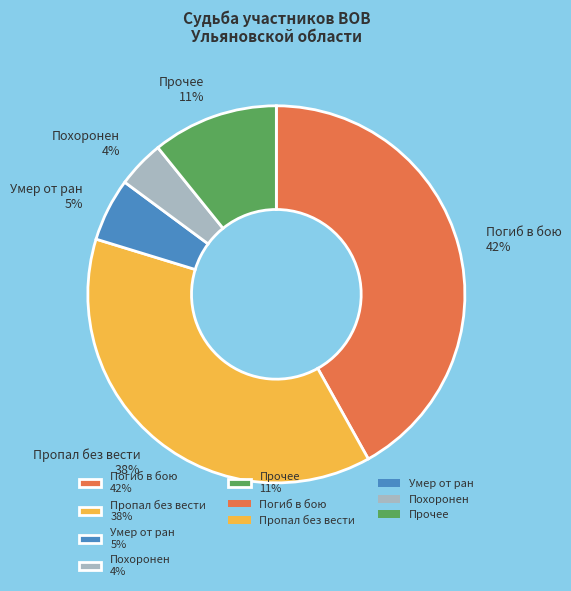

Approximately how many times larger is the value at Прочее 11% compared to Погиб в бою 42%?

0.3